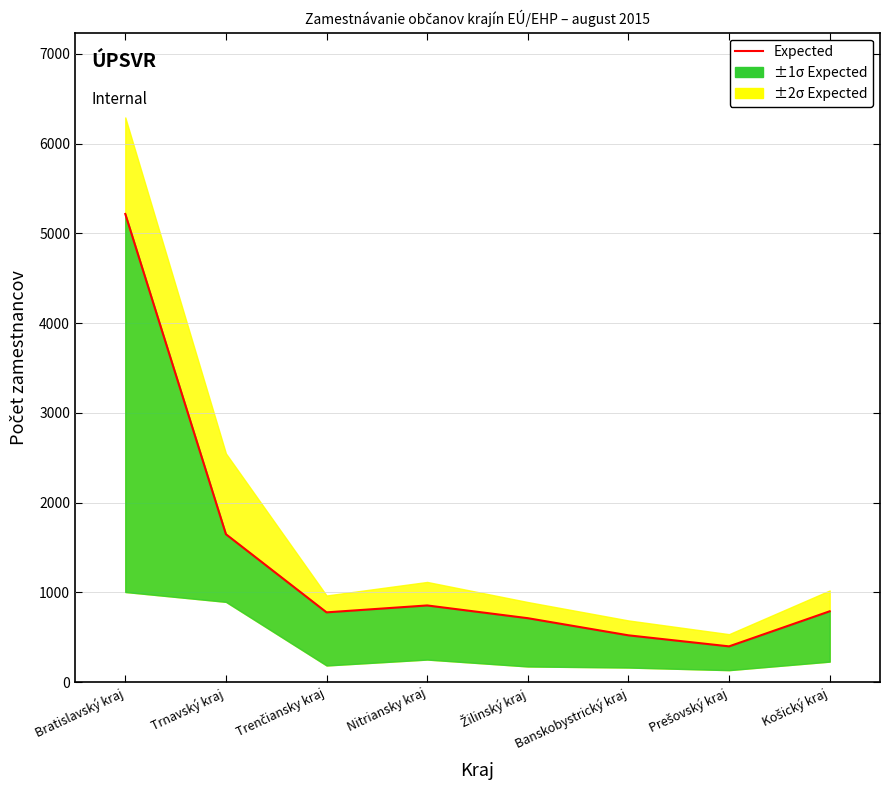

List the labels in order of value, largest first.

Bratislavský kraj, Trnavský kraj, Nitriansky kraj, Košický kraj, Trenčiansky kraj, Žilinský kraj, Banskobystrický kraj, Prešovský kraj